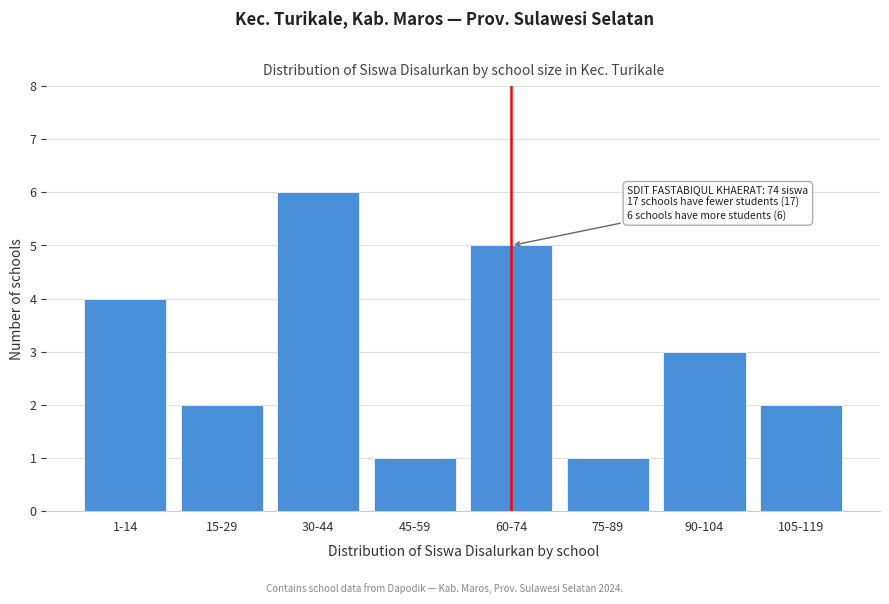

Reading left to right, extract all data points from this chart.

4	2	6	1	5	1	3	2